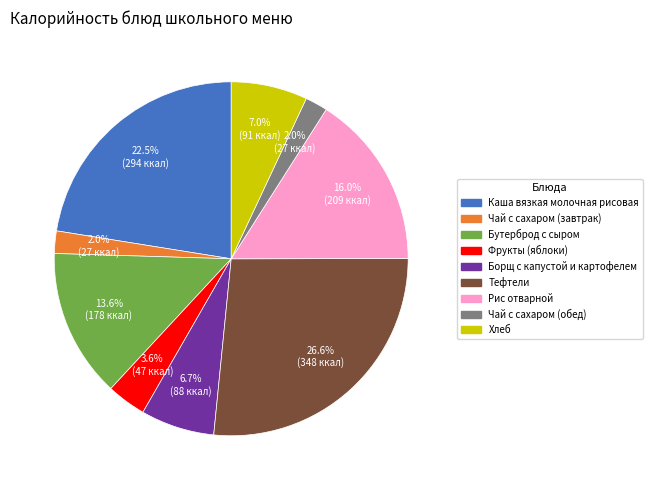

Which slice is the largest?

Тефтели